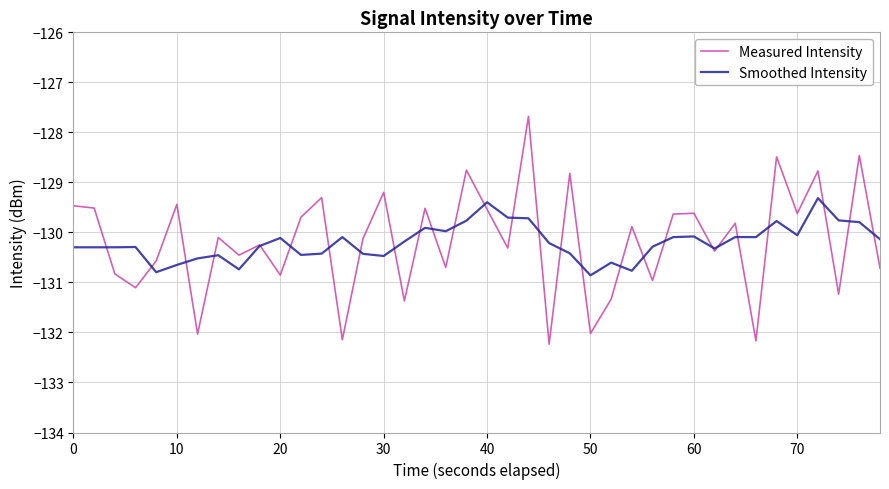

Which series has the largest range (max minus min)?

Measured Intensity